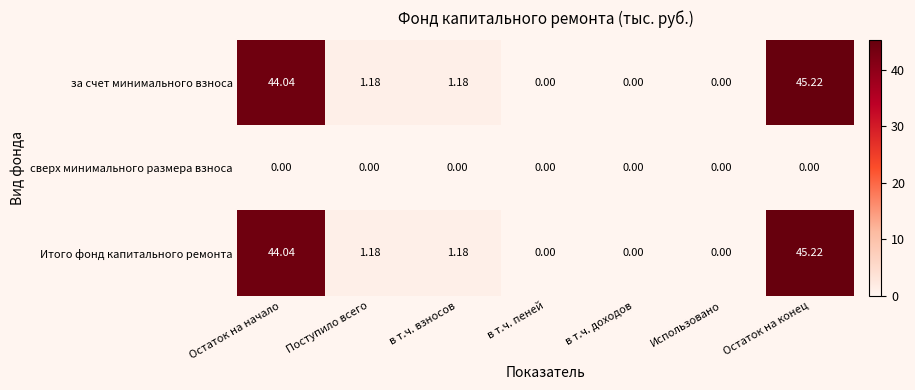

At which category is the sum across all series the highest?

Остаток на конец